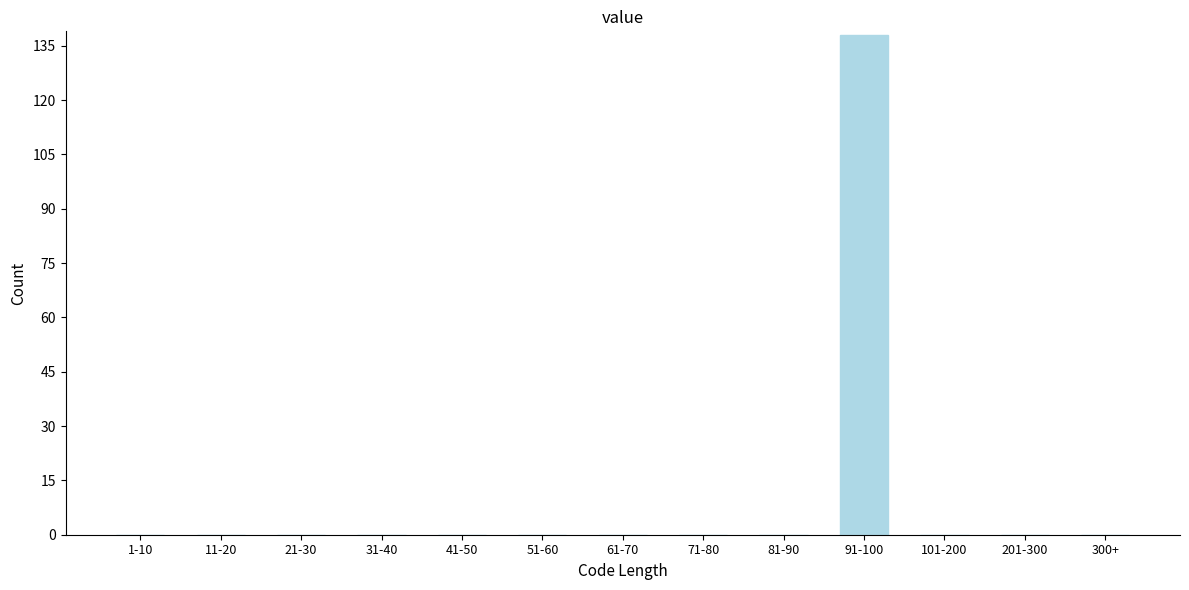

Reading left to right, list all the values displayed in this chart.

1-10=0	11-20=0	21-30=0	31-40=0	41-50=0	51-60=0	61-70=0	71-80=0	81-90=0	91-100=138	101-200=0	201-300=0	300+=0